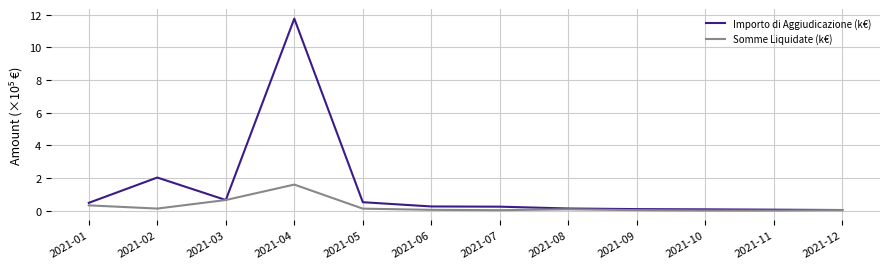

List the series in order of their peak value, highest first.

Importo di Aggiudicazione (k€), Somme Liquidate (k€)